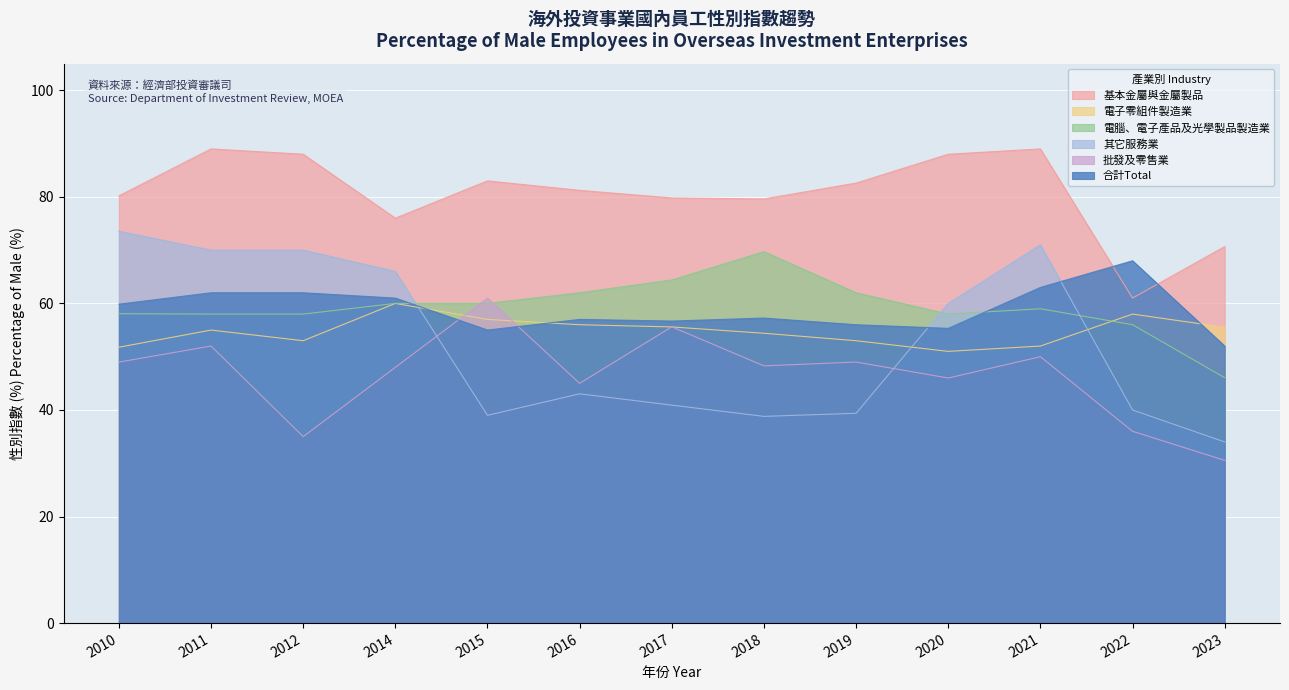

How many lines are shown in the chart?

6